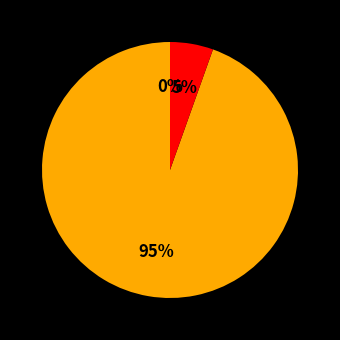

What percentage is NOT represented by BUKS?

99.4%